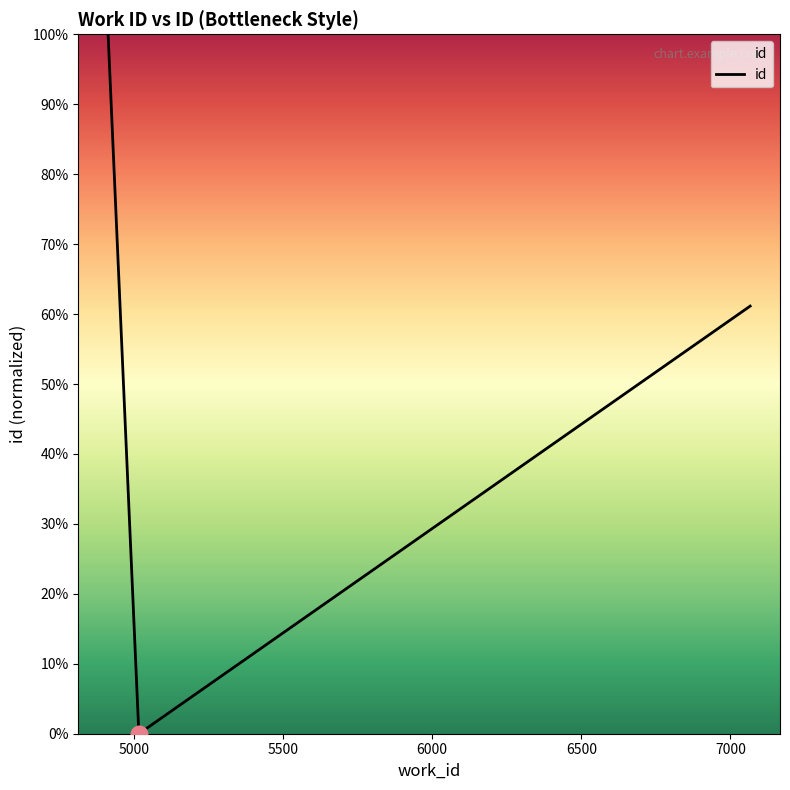

What is the average value?

40.3